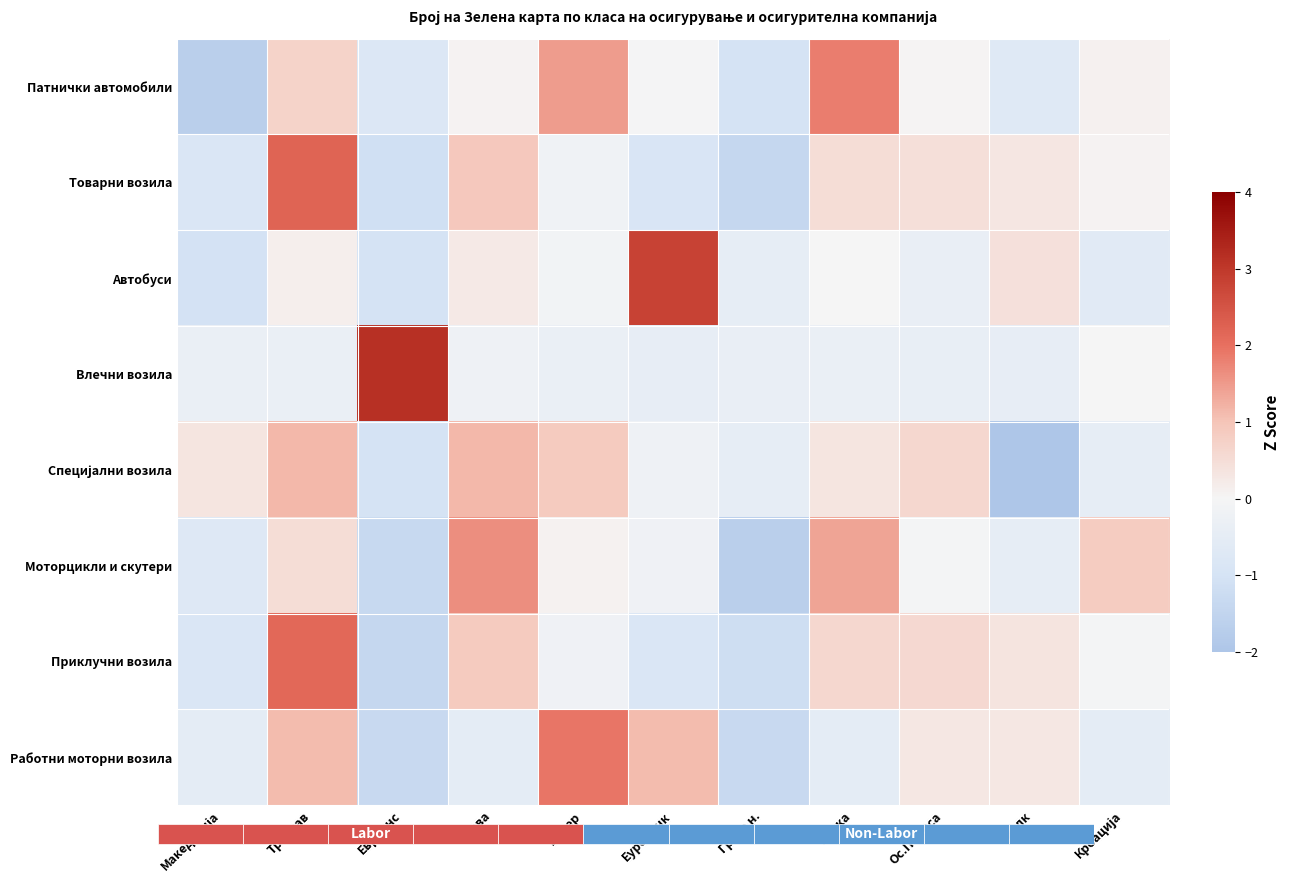

What is the total value across all series at Македонија?

-5.7